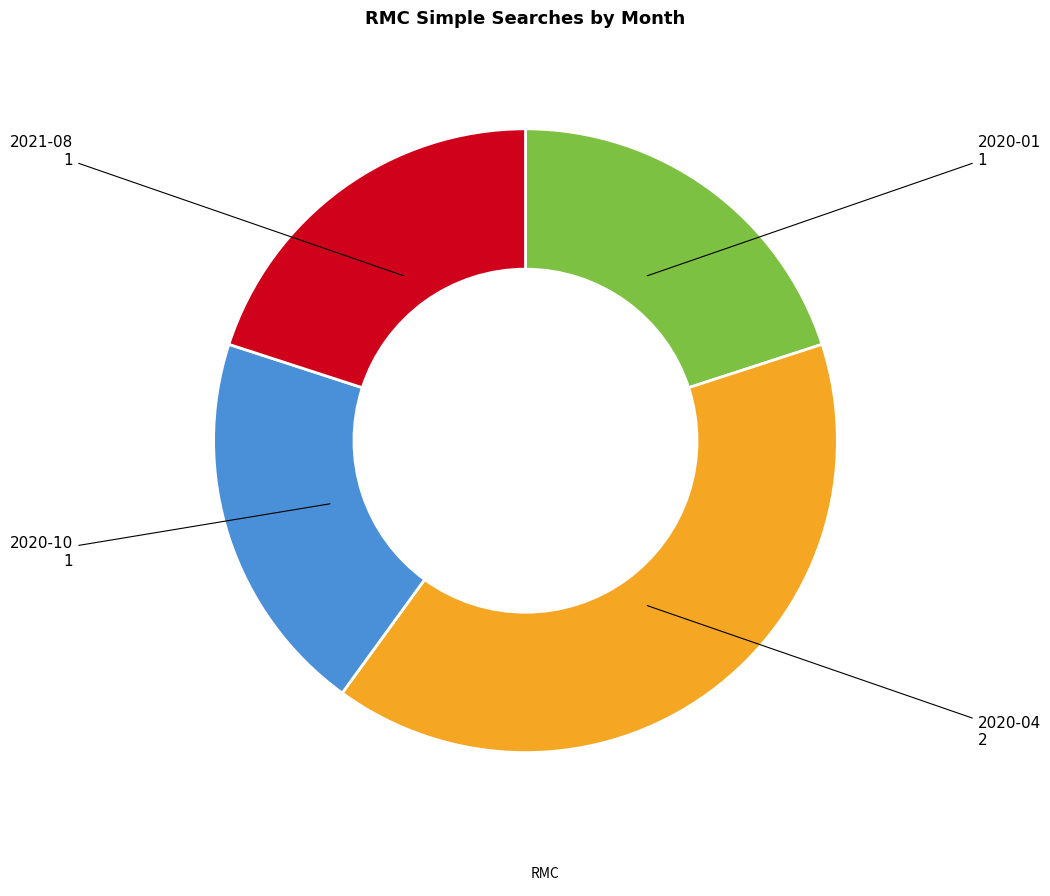

Is there a majority slice in this chart?

No